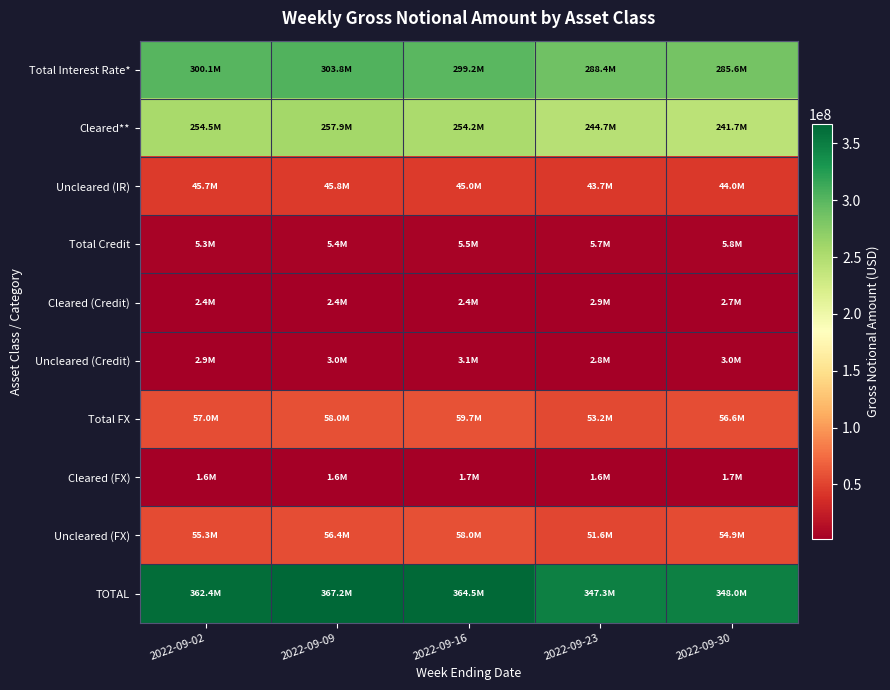

What is the difference between the highest and lowest values at 2022-09-16?

362738337